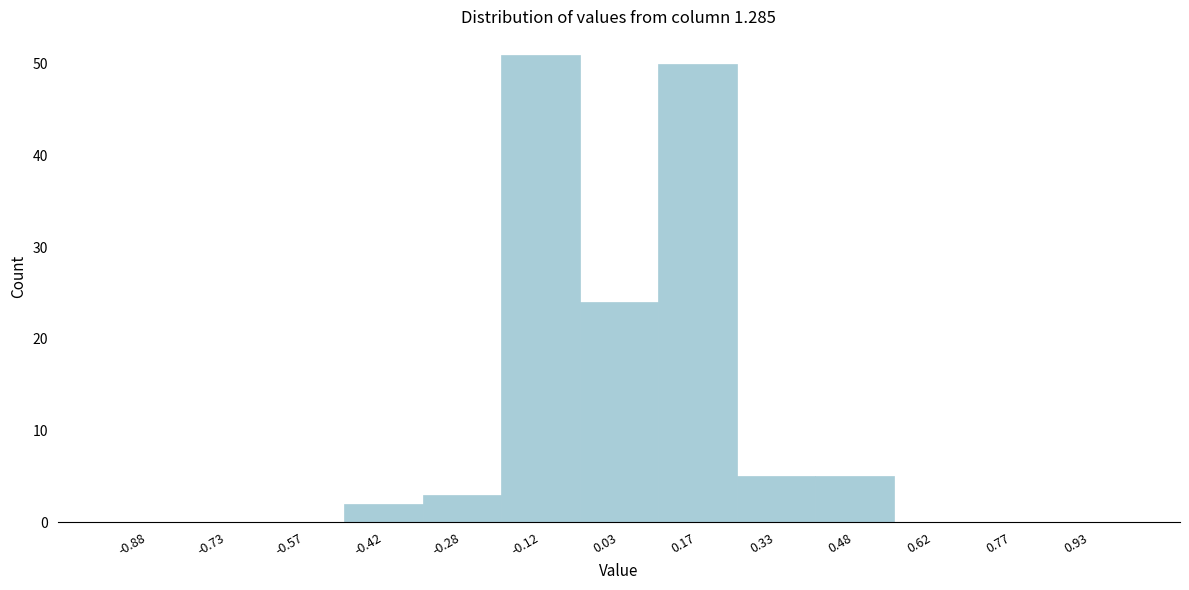

Over which range of the x-axis is the bar tallest?

-0.20 to -0.05